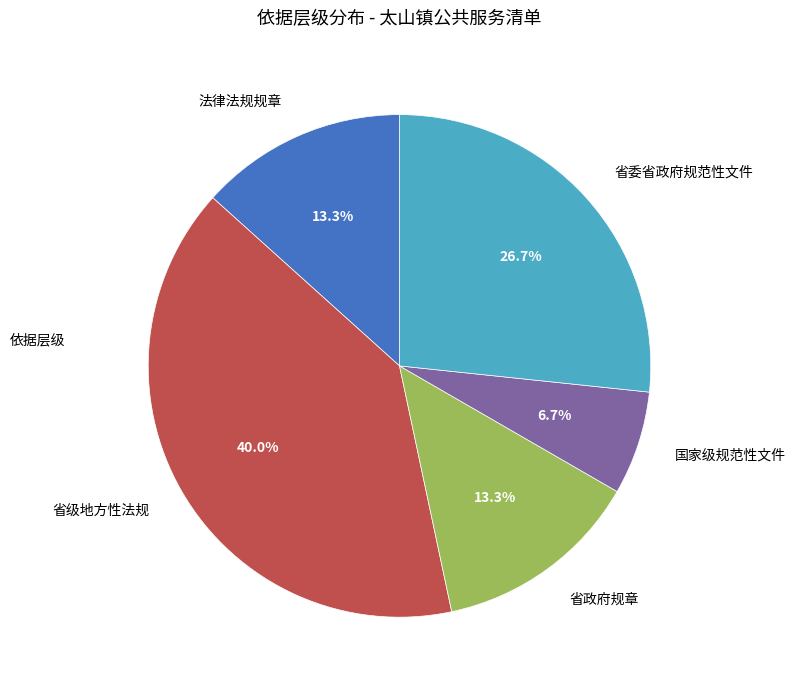

True or false: 省政府规章 accounts for 13% of the total.

True